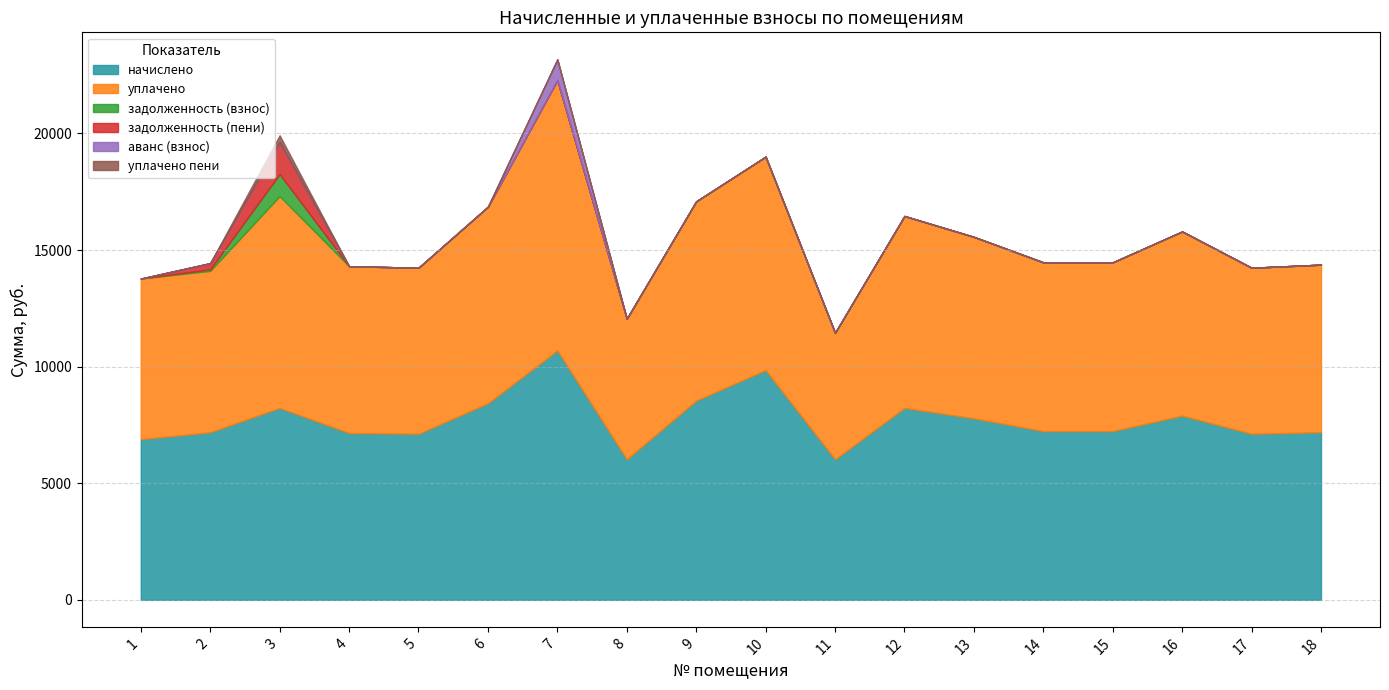

True or false: задолженность (взнос) has more than 0 points higher than both neighbors.

True